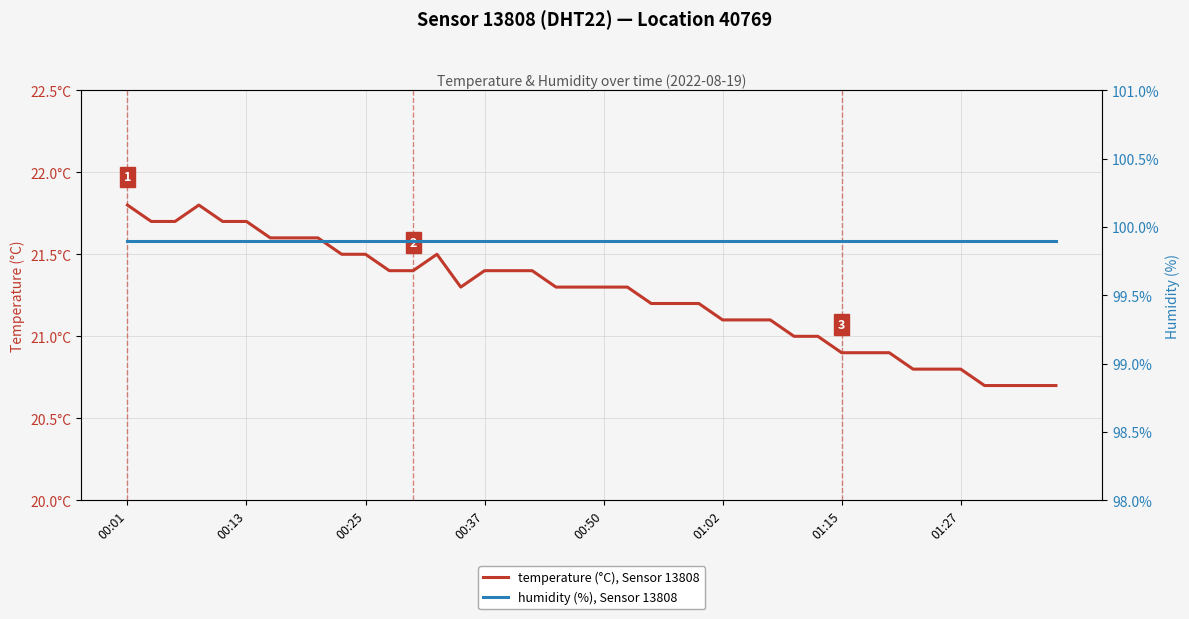

Which series has the widest spread of values?

temperature (°C), Sensor 13808